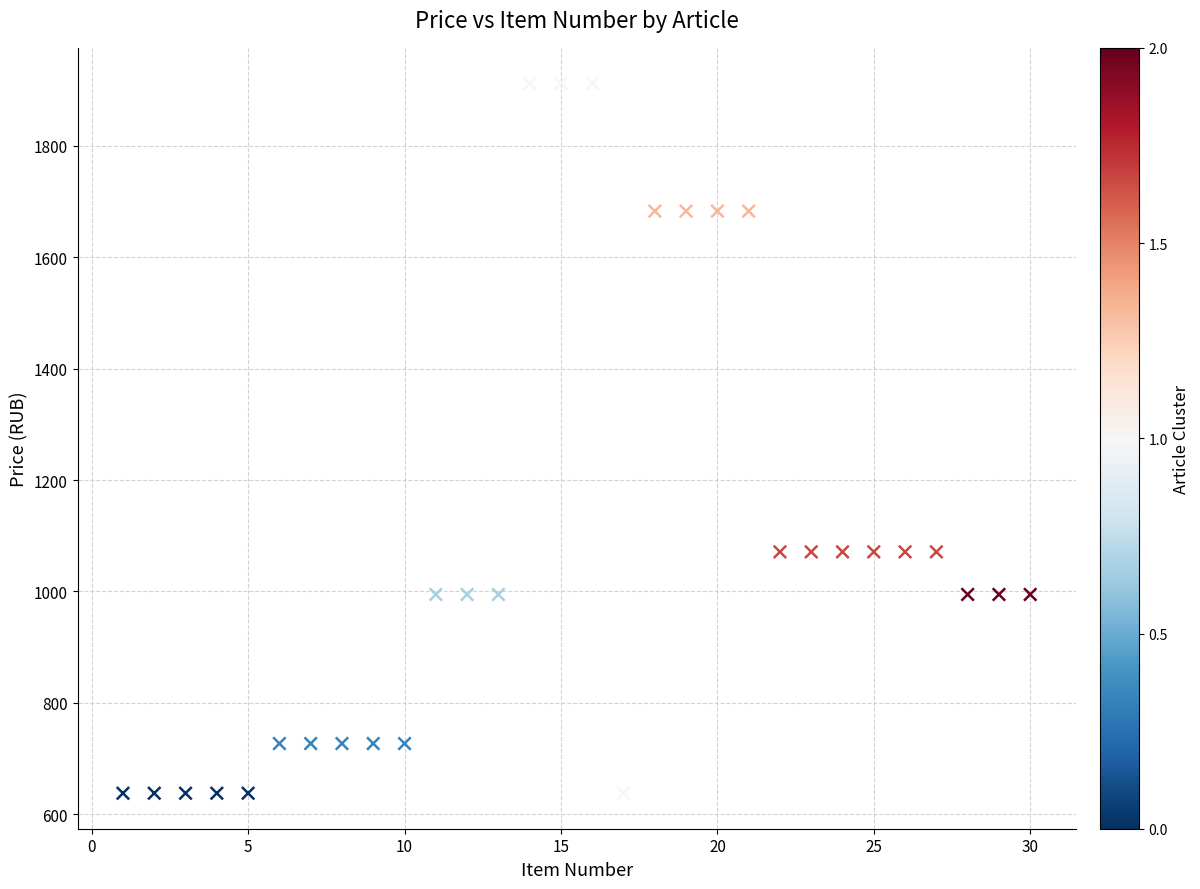

What is the range of X values (max minus min)?

29.0